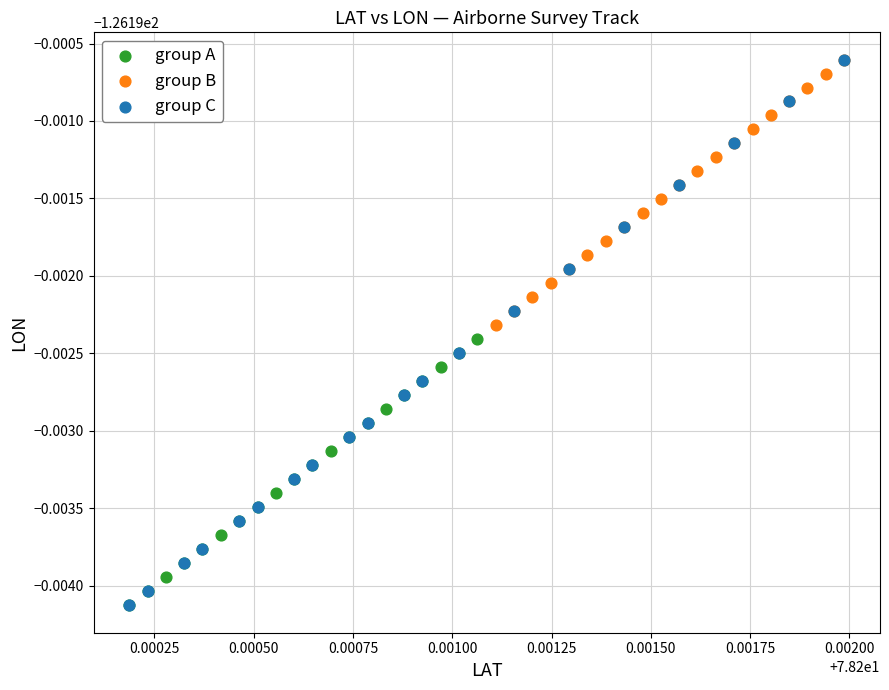

Which series has the widest spread of Y values?

group C